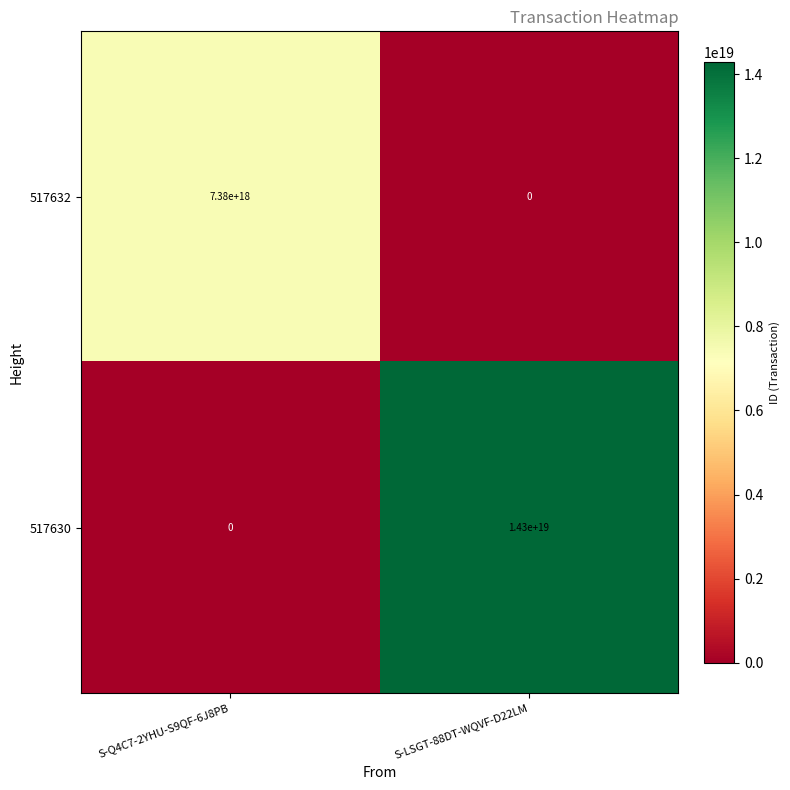

The 517630 series shows 0 at S-Q4C7-2YHU-S9QF-6J8PB. True or false?

True